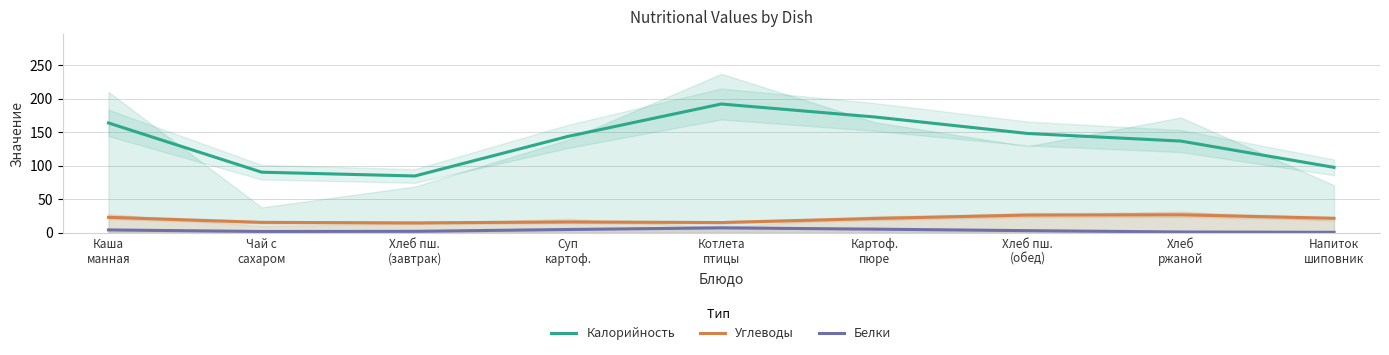

Does the chart display data point markers on the line(s)?

No